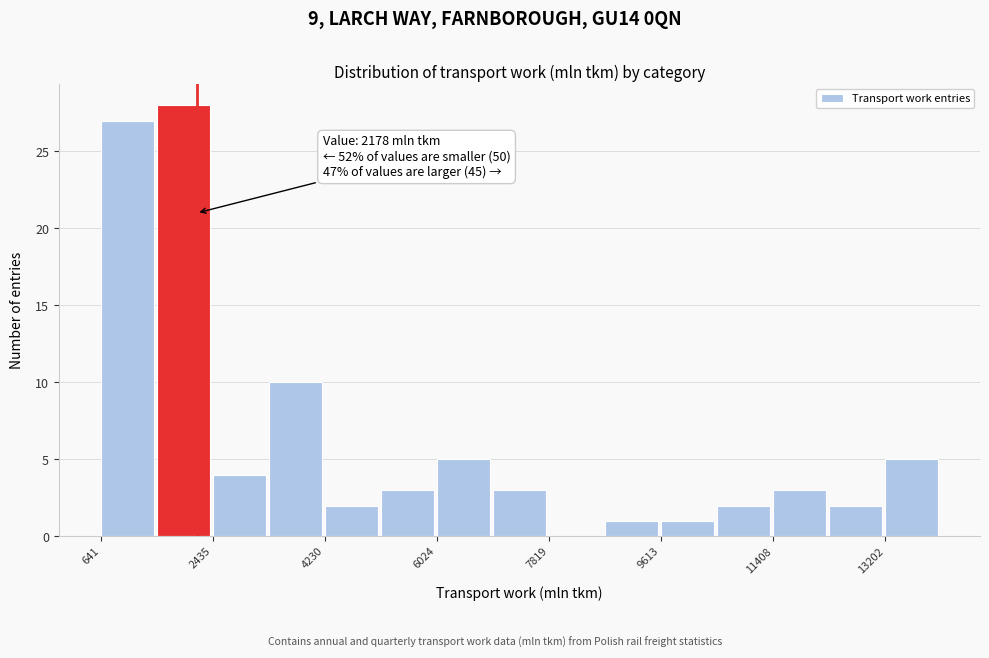

Which range on the x-axis has the tallest bar?

1600 to 2400